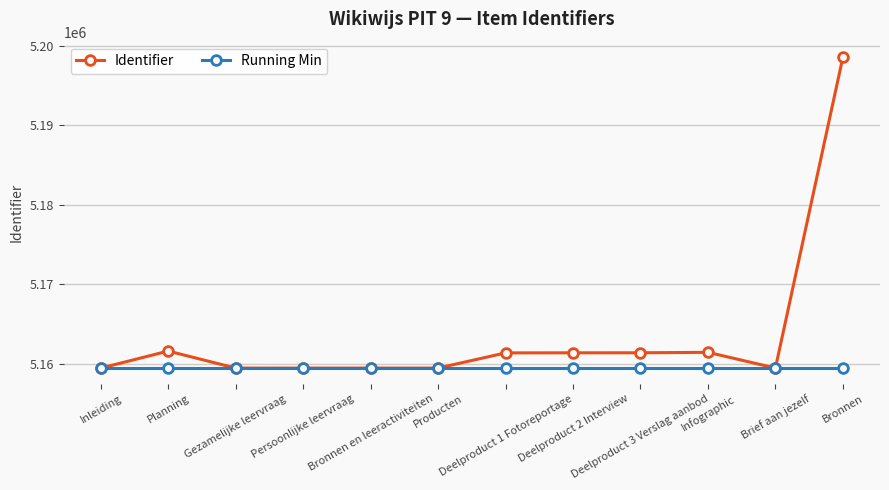

Which series has the largest range (max minus min)?

Identifier